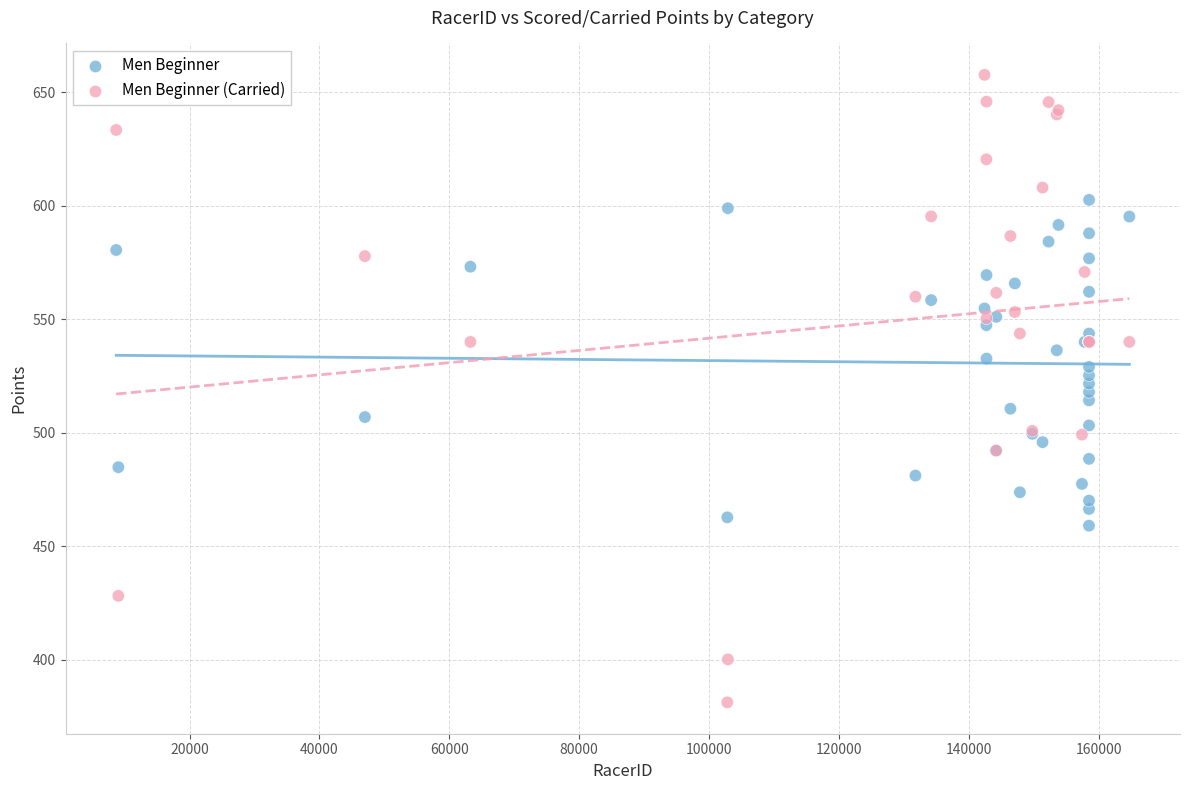

Which series contains the lowest Y value?

Men Beginner (Carried)